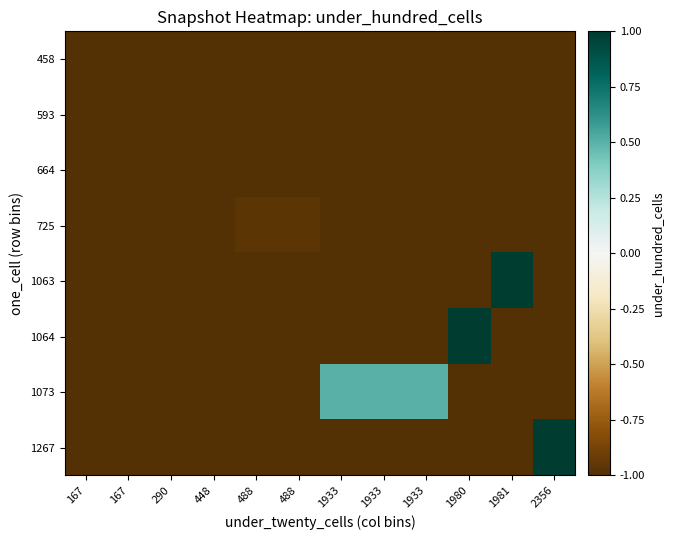

How many categories are shown in the chart?

12